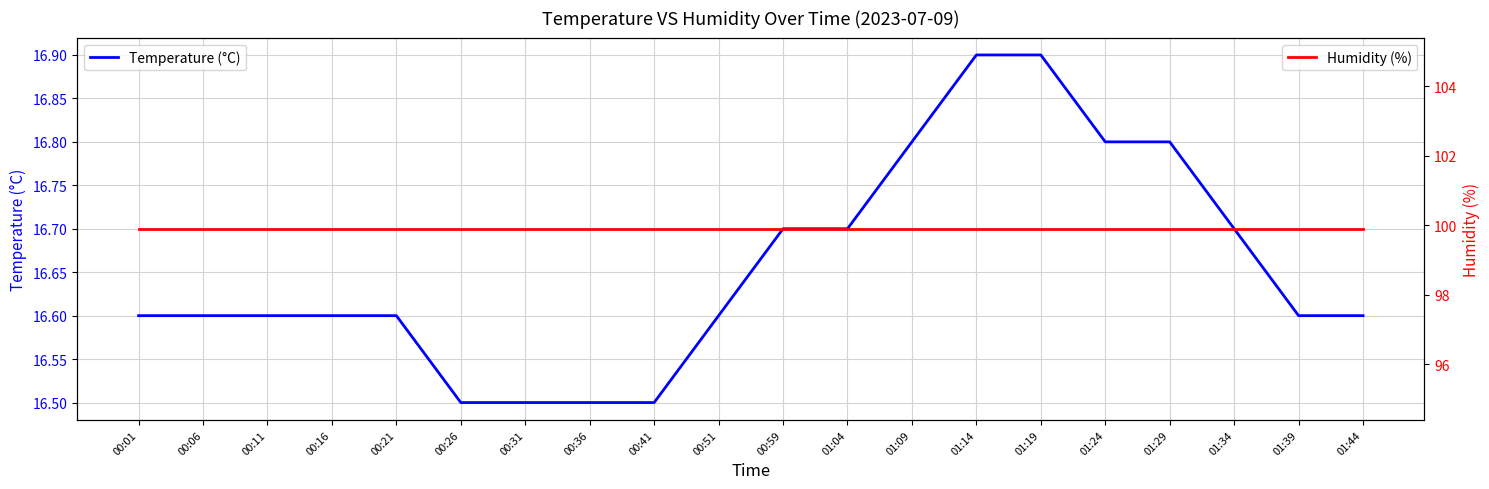

Reading left to right, extract all data points from this chart.

Temperature (°C): 00:01=16.6	00:06=16.6	00:11=16.6	00:16=16.6	00:21=16.6	00:26=16.5	00:31=16.5	00:36=16.5	00:41=16.5	00:51=16.6	00:59=16.7	01:04=16.7	01:09=16.8	01:14=16.9	01:19=16.9	01:24=16.8	01:29=16.8	01:34=16.7	01:39=16.6	01:44=16.6
Humidity (%): 00:01=99.9	00:06=99.9	00:11=99.9	00:16=99.9	00:21=99.9	00:26=99.9	00:31=99.9	00:36=99.9	00:41=99.9	00:51=99.9	00:59=99.9	01:04=99.9	01:09=99.9	01:14=99.9	01:19=99.9	01:24=99.9	01:29=99.9	01:34=99.9	01:39=99.9	01:44=99.9